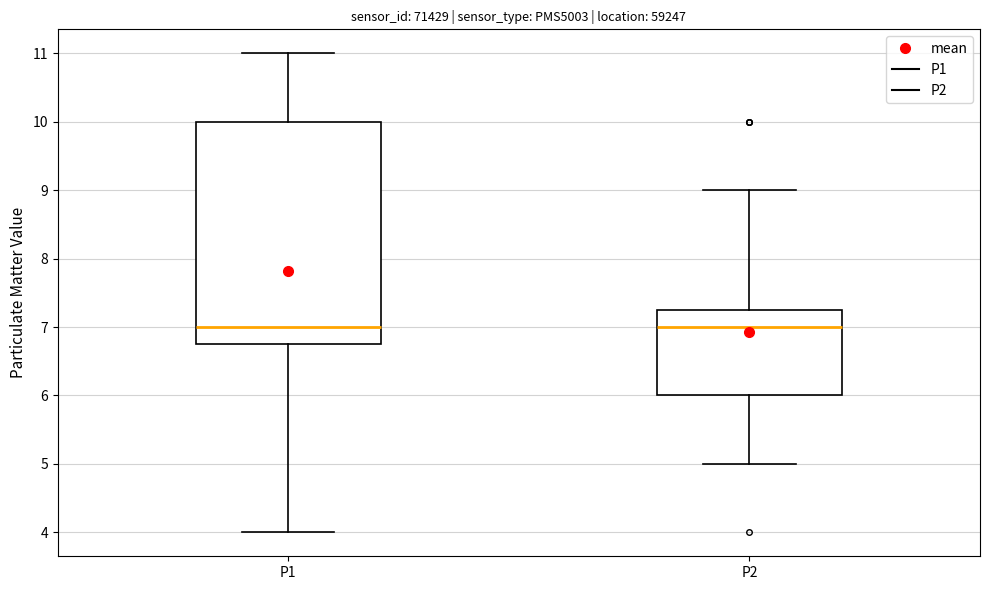

Reading left to right, transcribe this box plot: for each box, give where its median line is, the range the box spans, and where its two whiskers end, as read against the y-axis. The values are not printed on the chart, so give them approximately, as read against the axis.

P1: median 7.0, box 6.8 to 10.0, whiskers 4.0 to 11.0
P2: median 7.0, box 6.0 to 7.3, whiskers 5.0 to 9.0